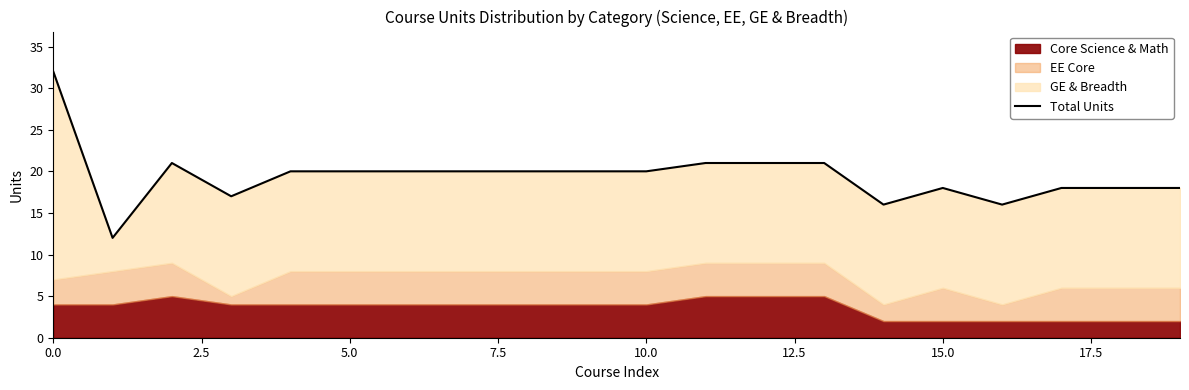

What is the value of the 1st point from the left?

32